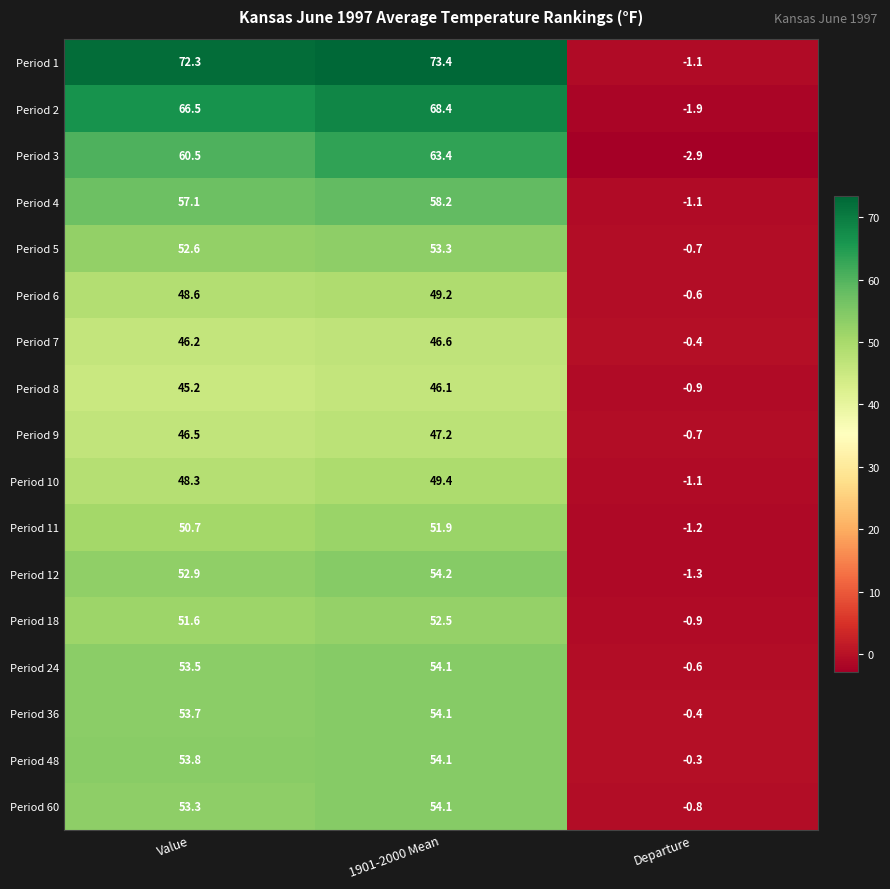

What is the spread (max minus min) of values at Value?

27.1